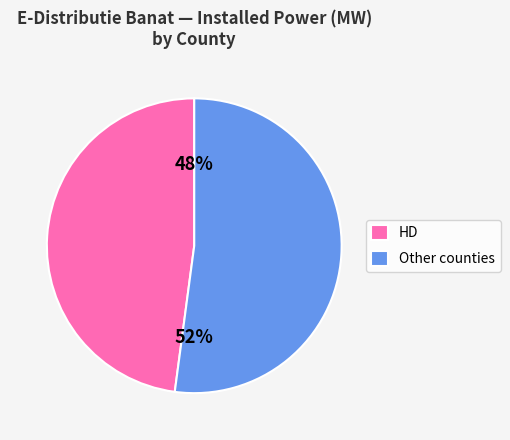

Is it true that HD is 60% of the pie?

False